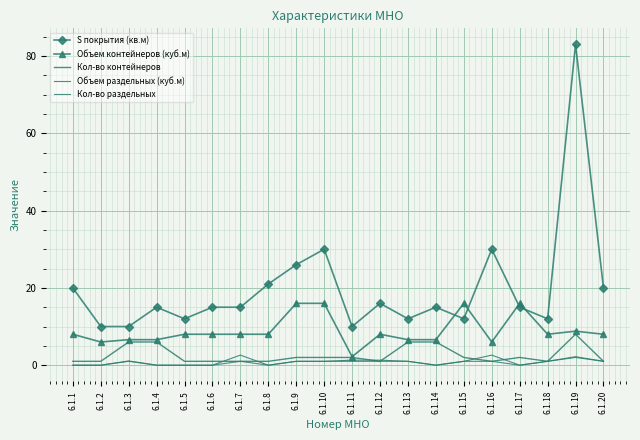

What is the difference between the second highest and second lowest values in the Объем раздельных (куб.м) series?

2.6